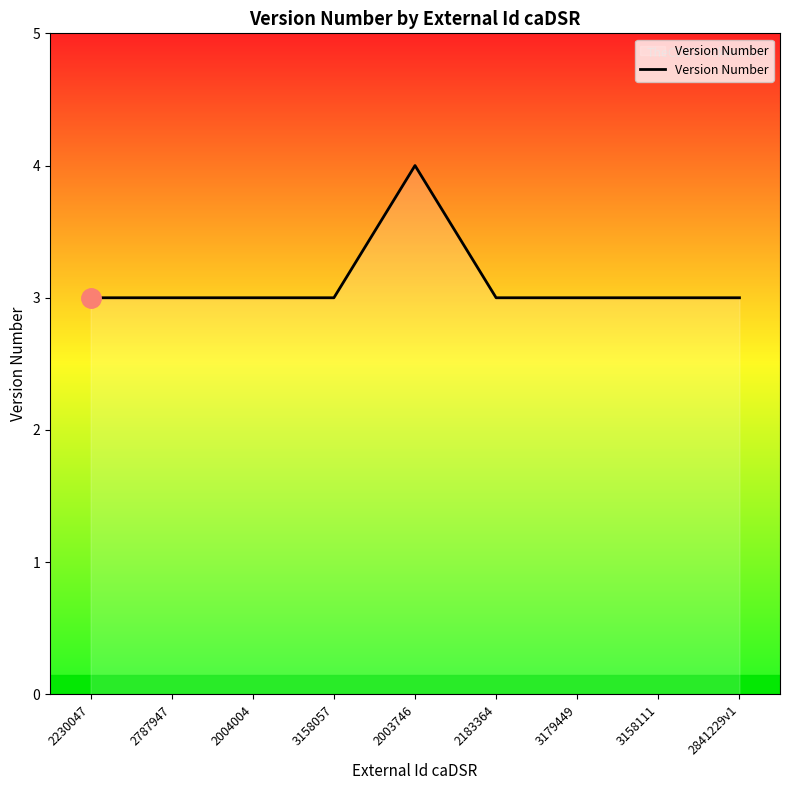

Is it true that the value at 2787947 is 3?

True